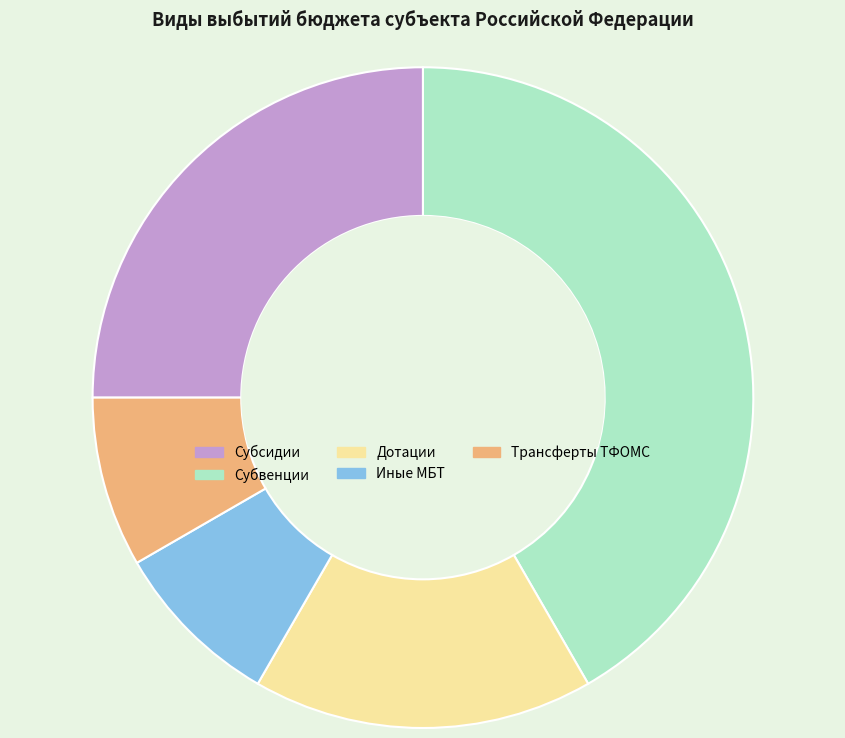

Is there a majority slice in this chart?

No